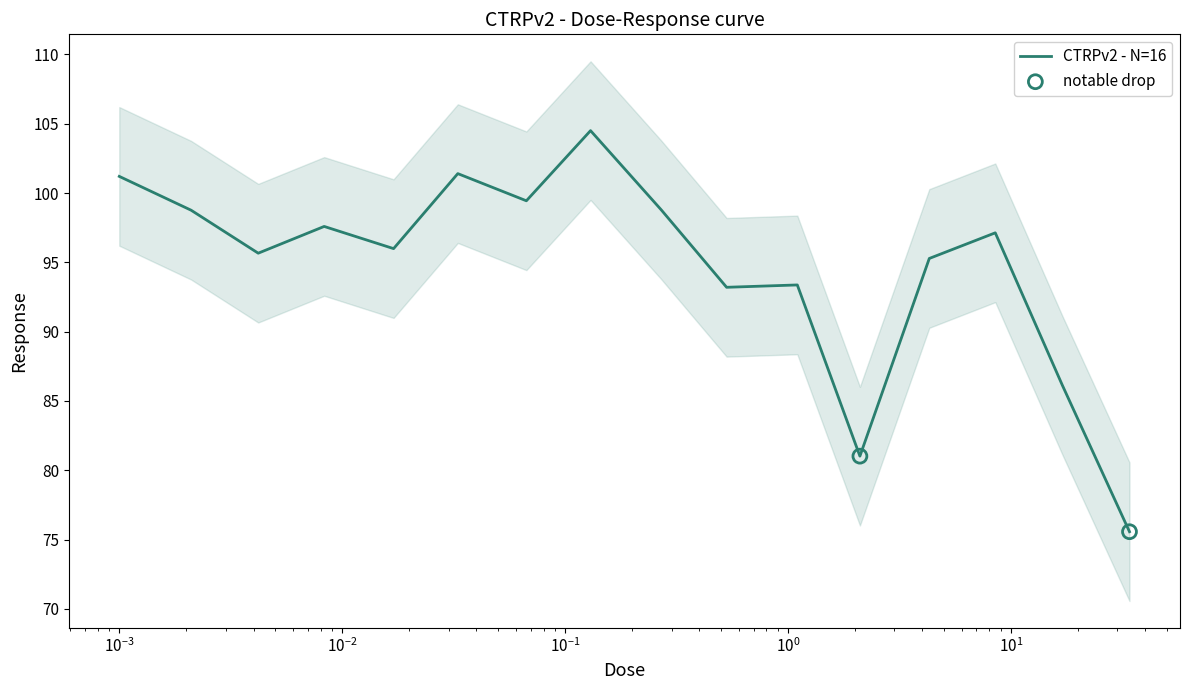

What is the change in value from 0.001 to 0.067?

-1.8